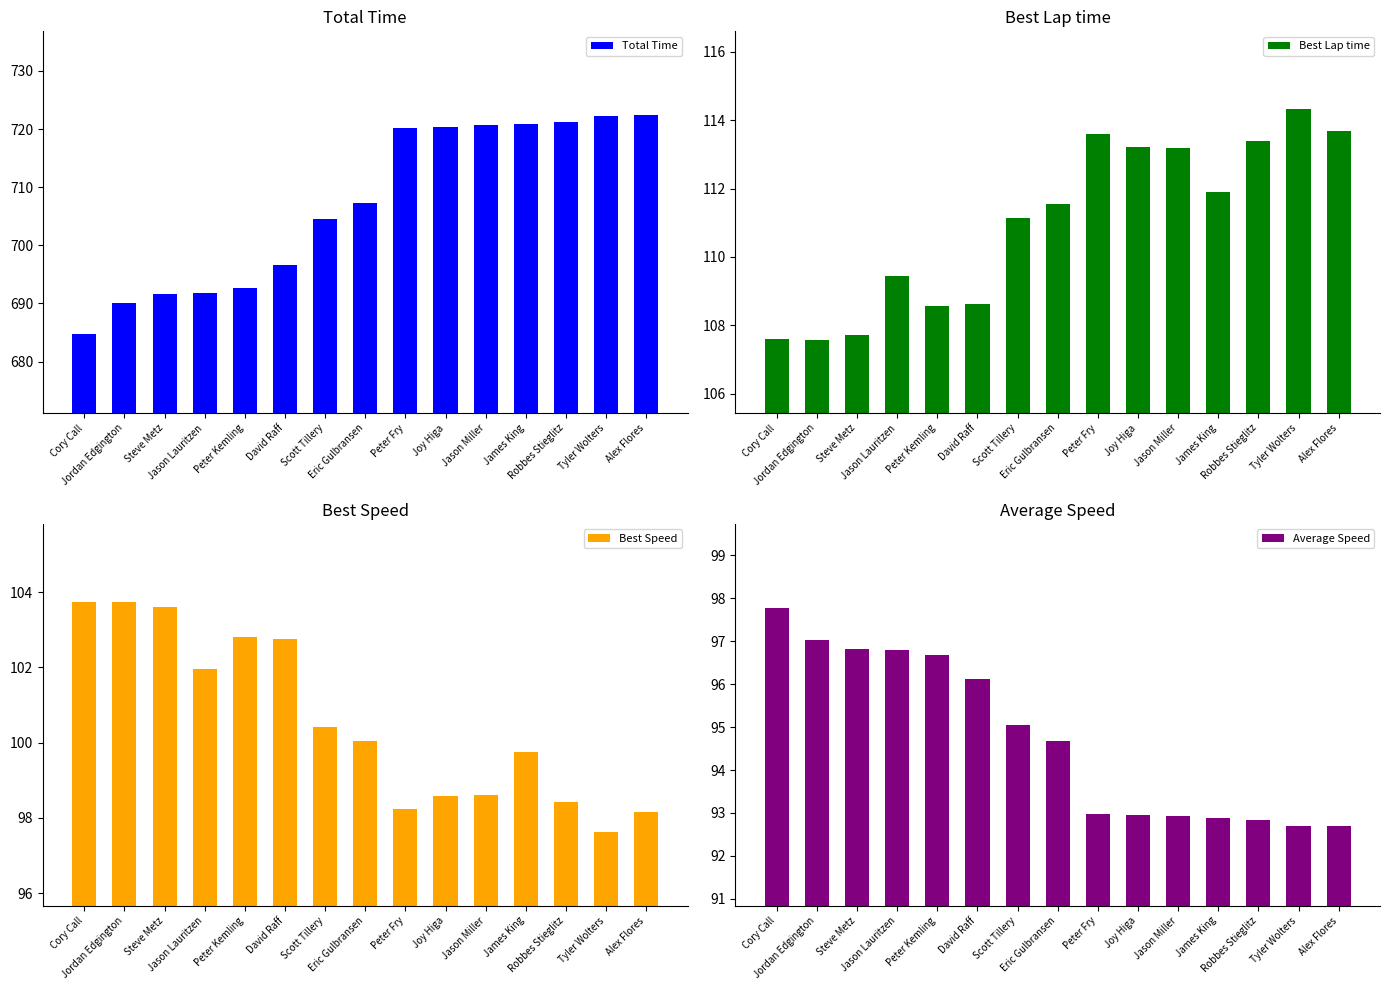

What is the difference between the highest and lowest values at Eric Gulbransen?

612.6